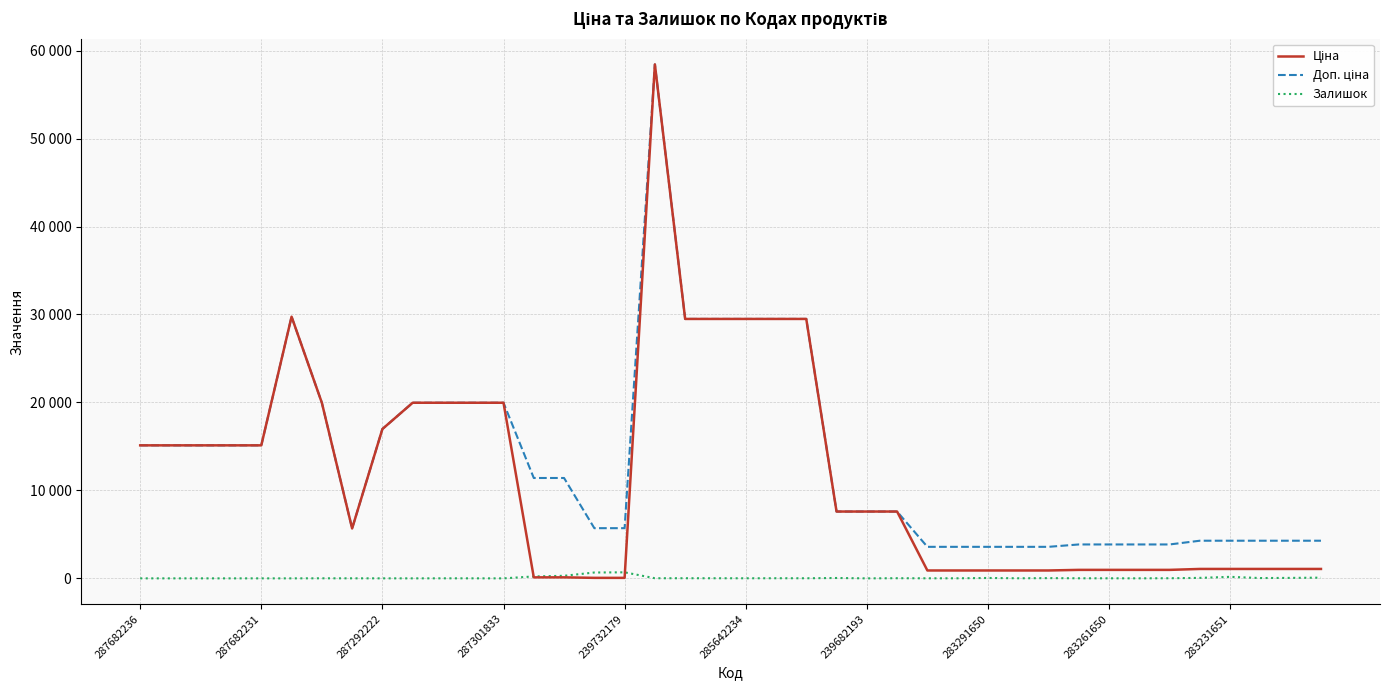

Does the chart display data point markers on the line(s)?

No